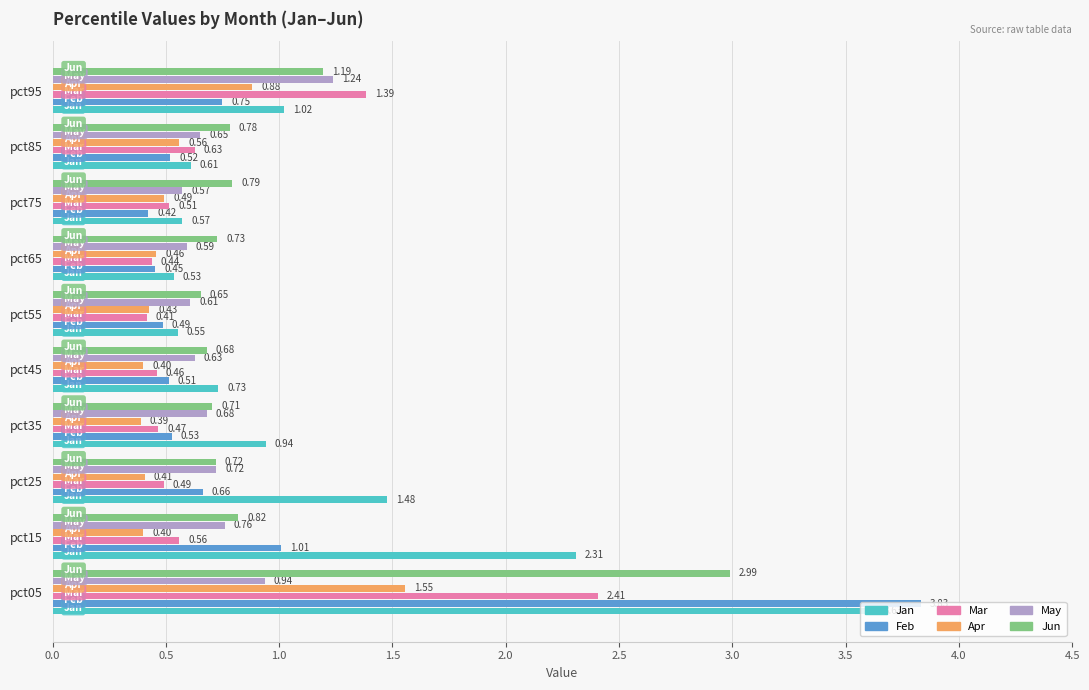

Is the value of Apr at pct75 greater than the value of Jun at pct75?

No